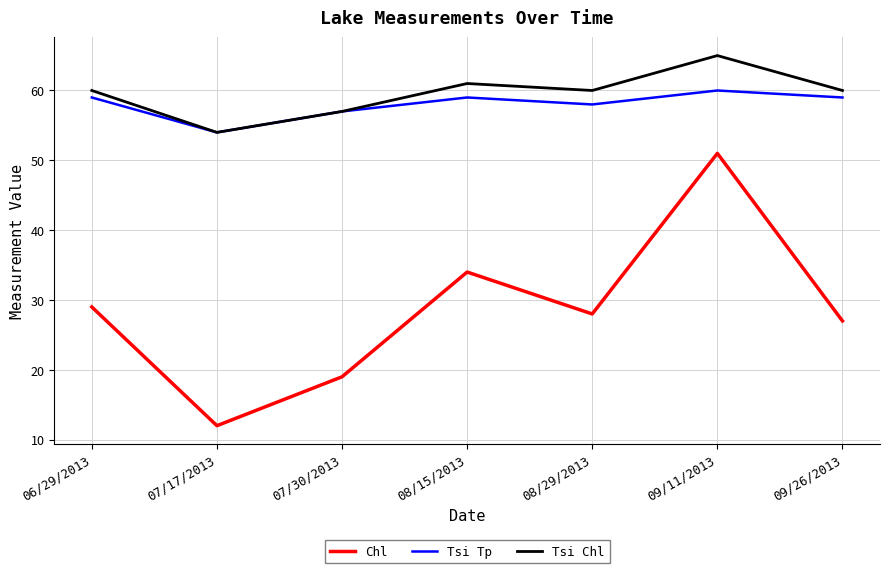

What are all the series names shown in the legend?

Chl, Tsi Tp, Tsi Chl